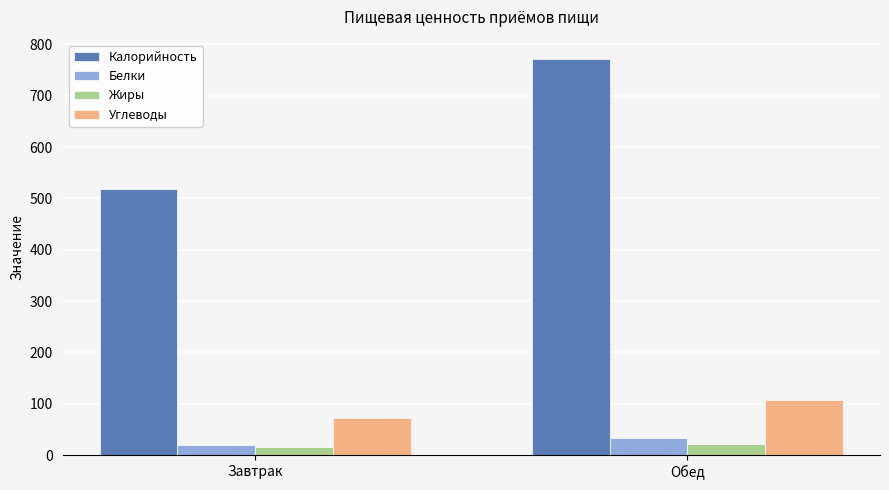

Which series has the widest spread of values?

Калорийность